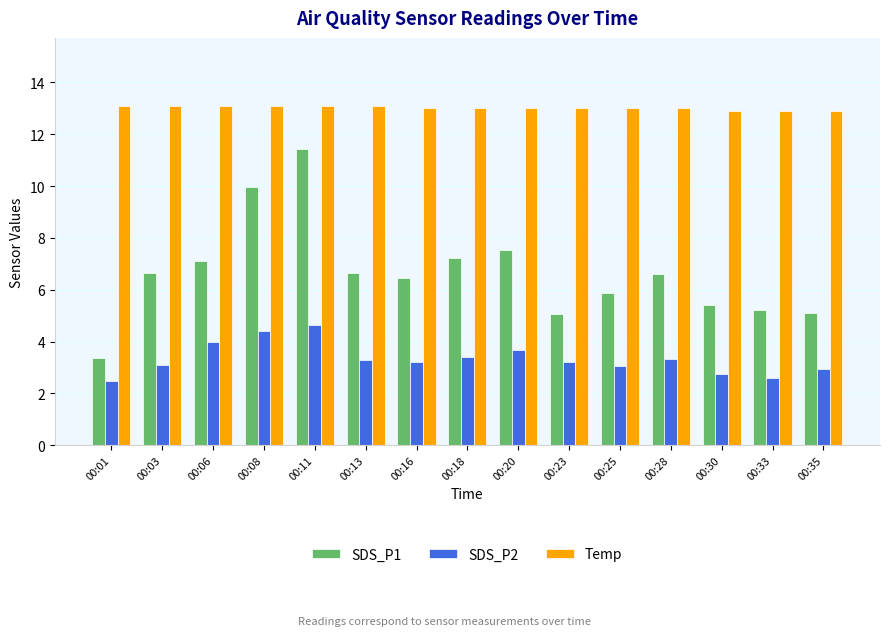

True or false: SDS_P1 has a value of 5.0 at 00:23.

True